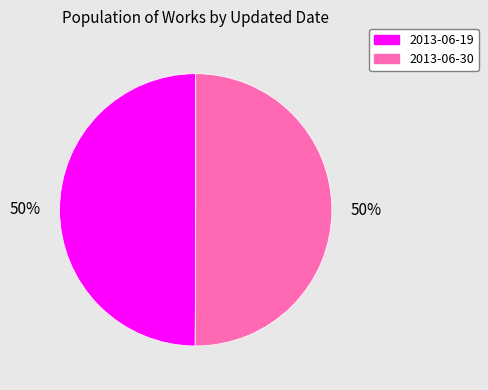

To the nearest percent, what is the average slice percentage?

50%